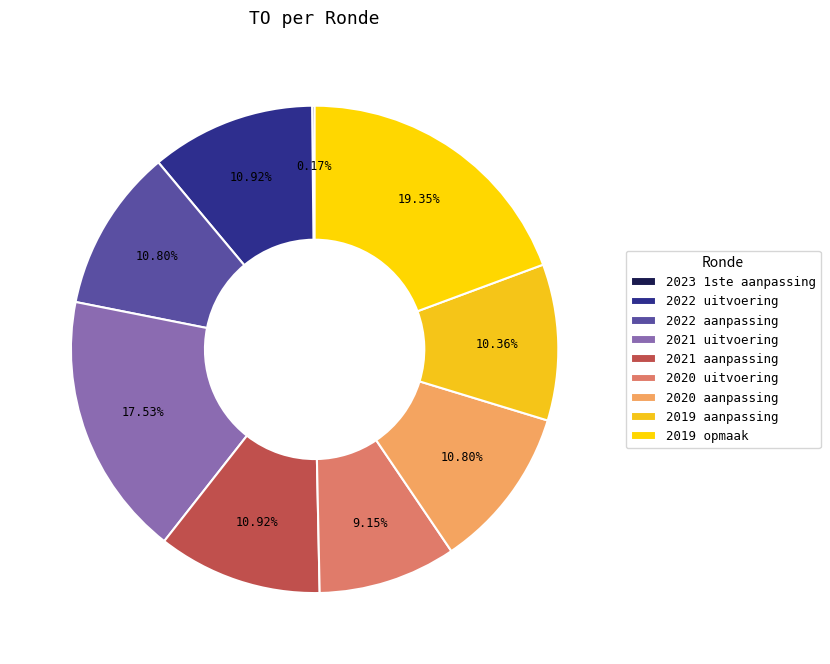

Which category has the biggest portion of the pie?

2019 opmaak